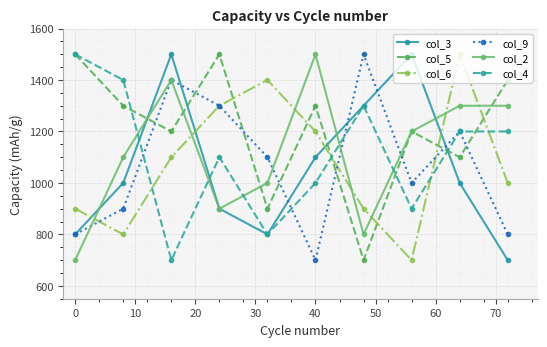

Which series has the largest total across all categories?

col_5